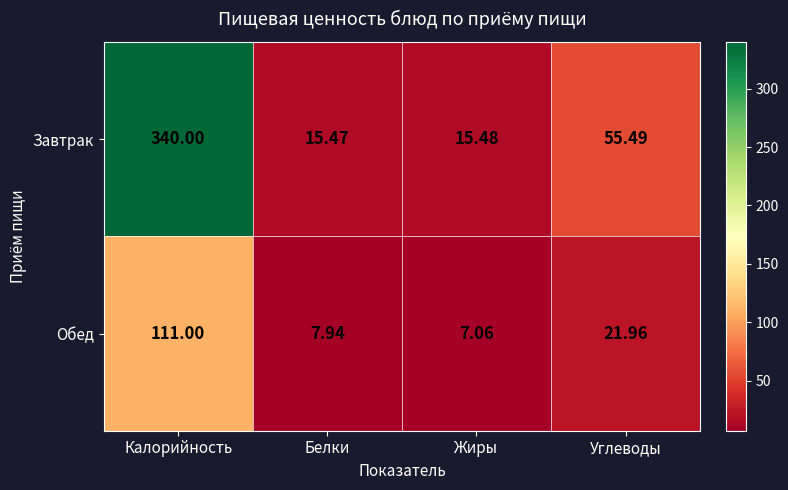

Between Калорийность and Углеводы, which series saw the biggest shift?

Завтрак